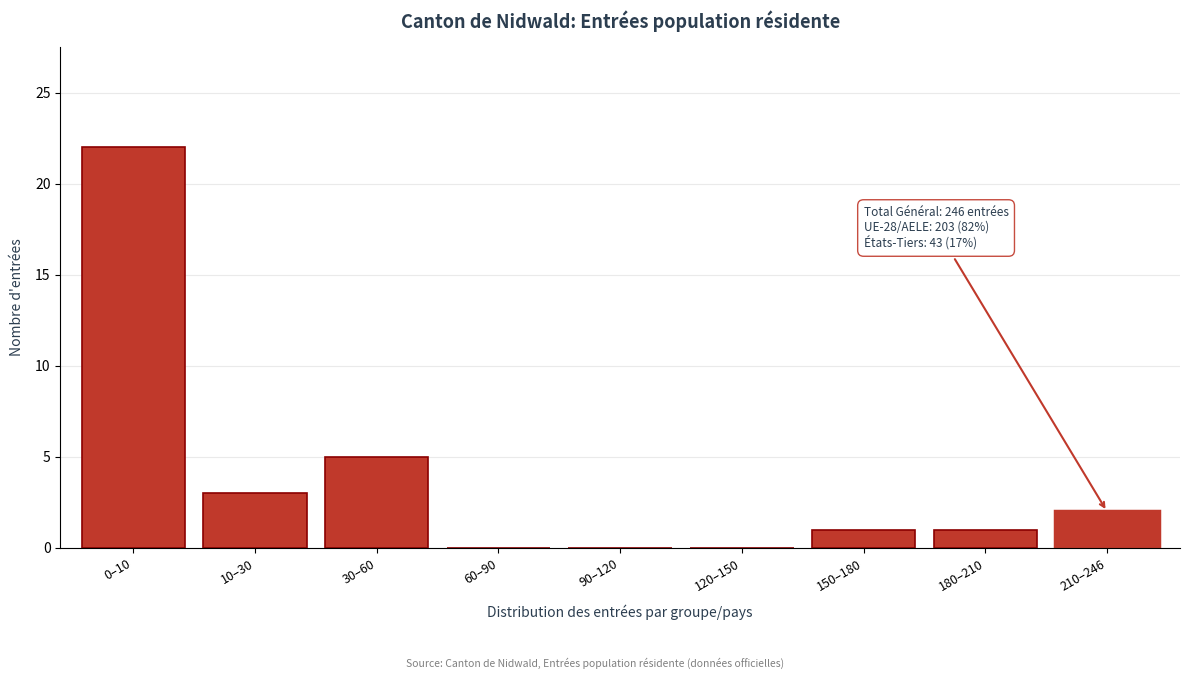

Reading left to right, transcribe all the data shown in this chart.

0–10=22	10–30=3	30–60=5	60–90=0	90–120=0	120–150=0	150–180=1	180–210=1	210–246=2